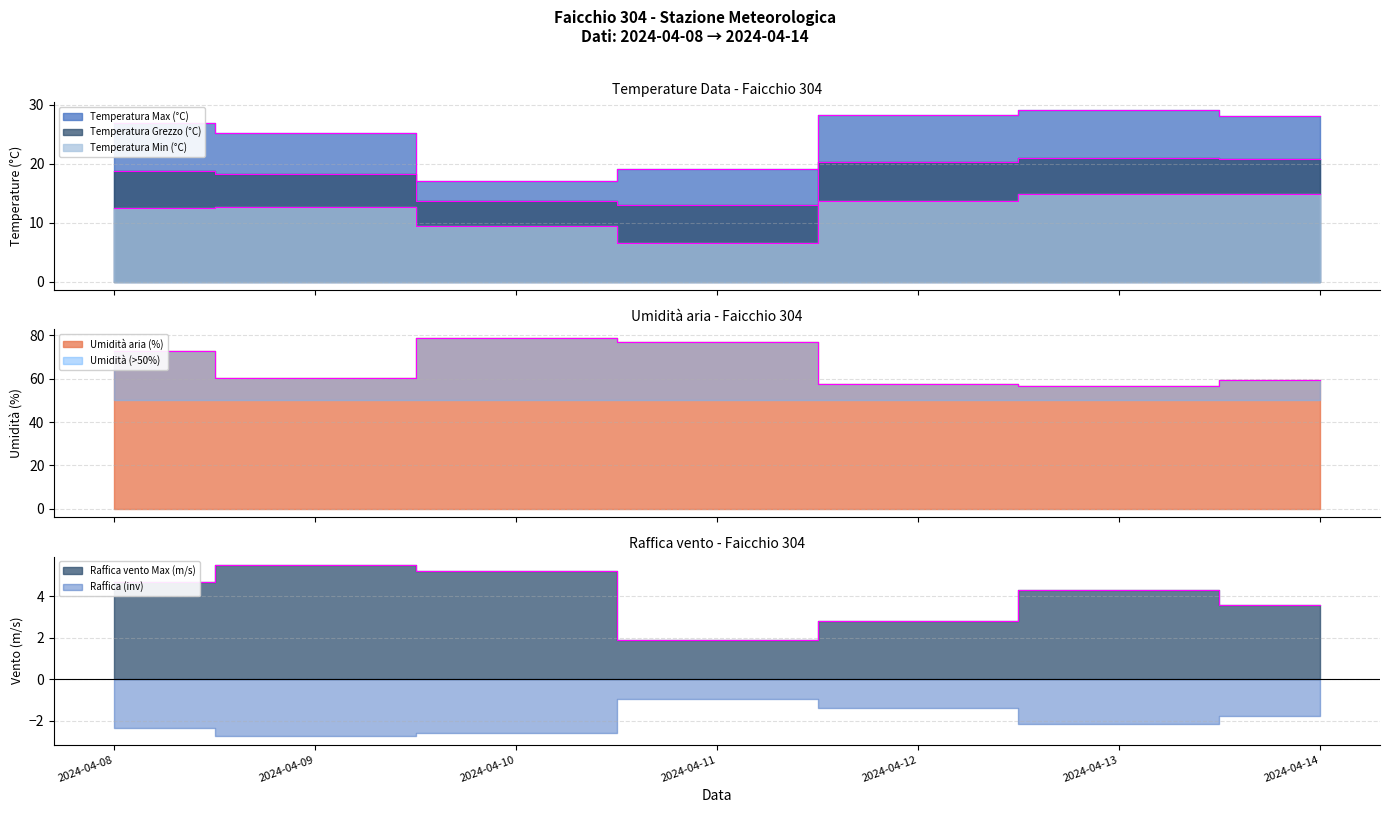

Read the Temperatura Max (°C) value at 2024-04-08.

26.8